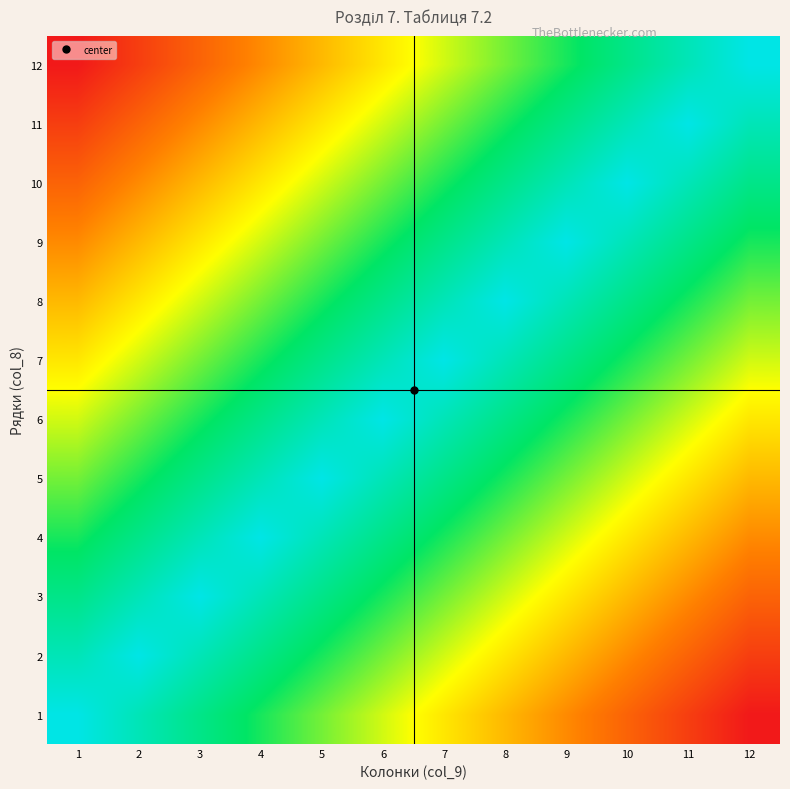

Reading left to right, extract all data points from this chart.

1: 1=1.0	2=0.9	3=0.8	4=0.7	5=0.6	6=0.5	7=0.5	8=0.4	9=0.3	10=0.2	11=0.1	12=0.0
2: 1=0.9	2=1.0	3=0.9	4=0.8	5=0.7	6=0.6	7=0.5	8=0.5	9=0.4	10=0.3	11=0.2	12=0.1
3: 1=0.8	2=0.9	3=1.0	4=0.9	5=0.8	6=0.7	7=0.6	8=0.5	9=0.5	10=0.4	11=0.3	12=0.2
4: 1=0.7	2=0.8	3=0.9	4=1.0	5=0.9	6=0.8	7=0.7	8=0.6	9=0.5	10=0.5	11=0.4	12=0.3
5: 1=0.6	2=0.7	3=0.8	4=0.9	5=1.0	6=0.9	7=0.8	8=0.7	9=0.6	10=0.5	11=0.5	12=0.4
6: 1=0.5	2=0.6	3=0.7	4=0.8	5=0.9	6=1.0	7=0.9	8=0.8	9=0.7	10=0.6	11=0.5	12=0.5
7: 1=0.5	2=0.5	3=0.6	4=0.7	5=0.8	6=0.9	7=1.0	8=0.9	9=0.8	10=0.7	11=0.6	12=0.5
8: 1=0.4	2=0.5	3=0.5	4=0.6	5=0.7	6=0.8	7=0.9	8=1.0	9=0.9	10=0.8	11=0.7	12=0.6
9: 1=0.3	2=0.4	3=0.5	4=0.5	5=0.6	6=0.7	7=0.8	8=0.9	9=1.0	10=0.9	11=0.8	12=0.7
10: 1=0.2	2=0.3	3=0.4	4=0.5	5=0.5	6=0.6	7=0.7	8=0.8	9=0.9	10=1.0	11=0.9	12=0.8
11: 1=0.1	2=0.2	3=0.3	4=0.4	5=0.5	6=0.5	7=0.6	8=0.7	9=0.8	10=0.9	11=1.0	12=0.9
12: 1=0.0	2=0.1	3=0.2	4=0.3	5=0.4	6=0.5	7=0.5	8=0.6	9=0.7	10=0.8	11=0.9	12=1.0